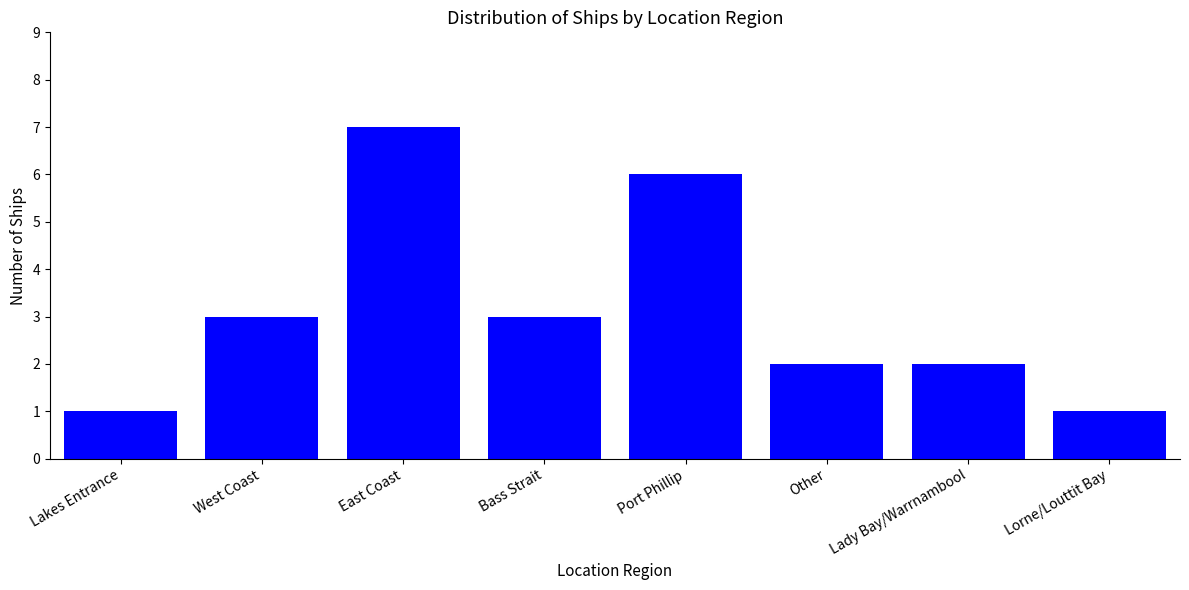

Read the value at Port Phillip.

6